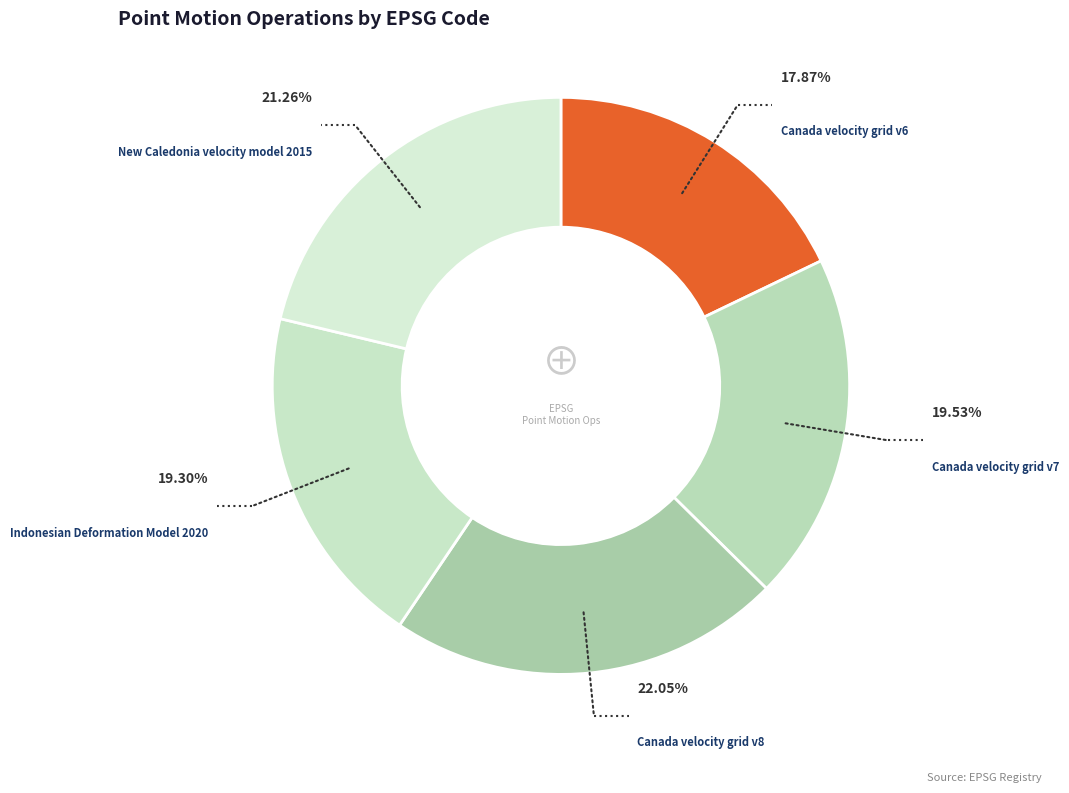

Which category has the biggest portion of the pie?

Canada velocity grid v8